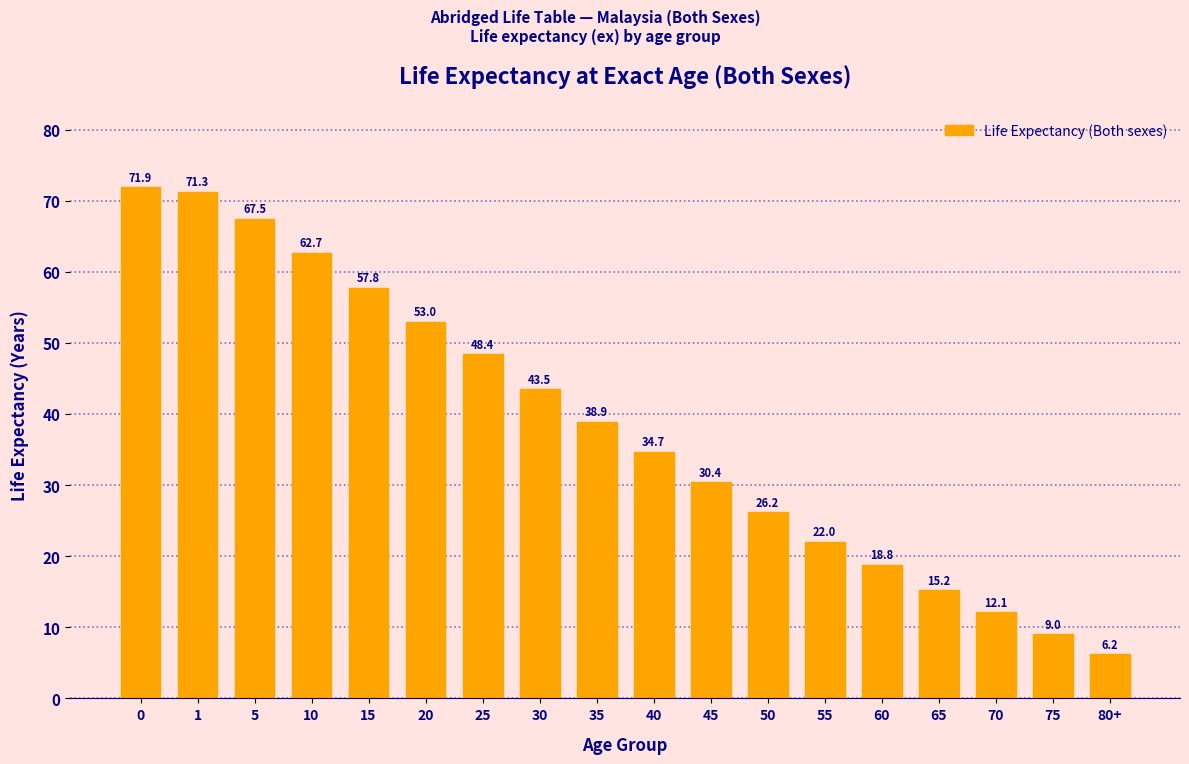

Reading left to right, extract all data points from this chart.

71.9	71.3	67.5	62.7	57.8	53.0	48.4	43.5	38.9	34.7	30.4	26.2	22.0	18.8	15.2	12.1	9.0	6.2